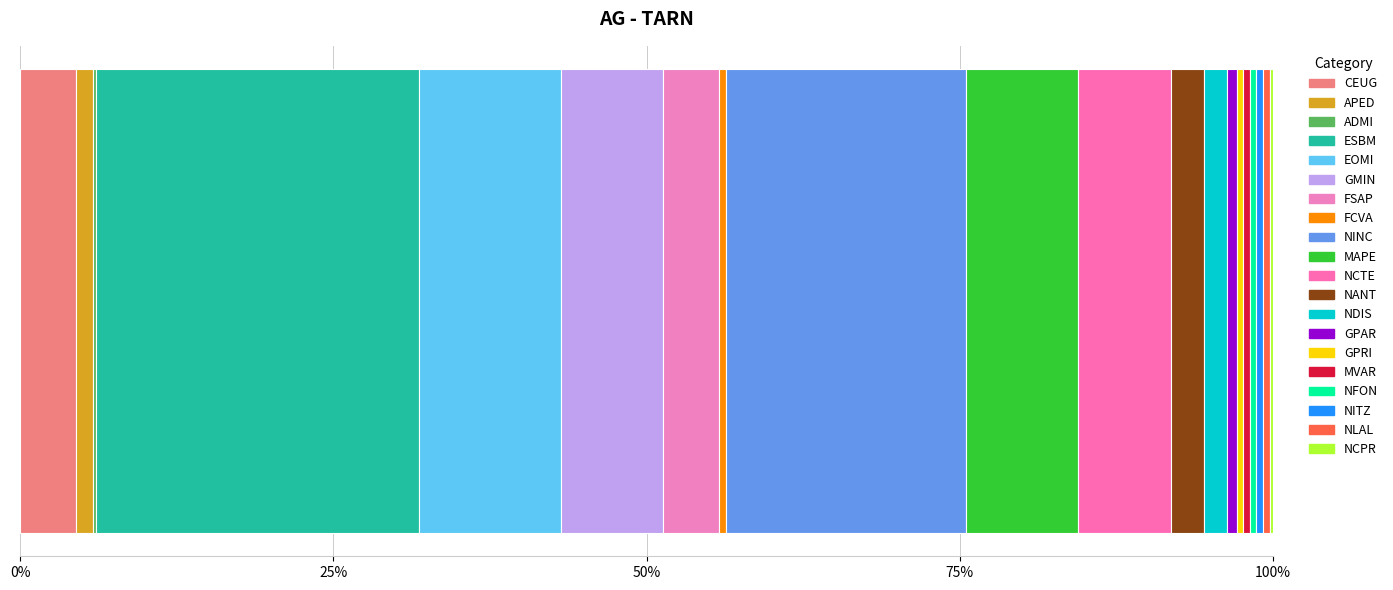

How many bars are there in total?

20